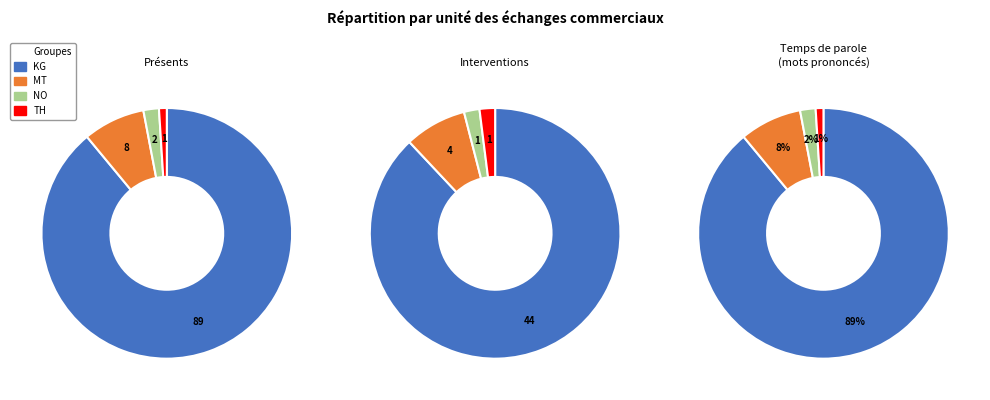

To the nearest percent, what percentage of the pie is TH?

1%